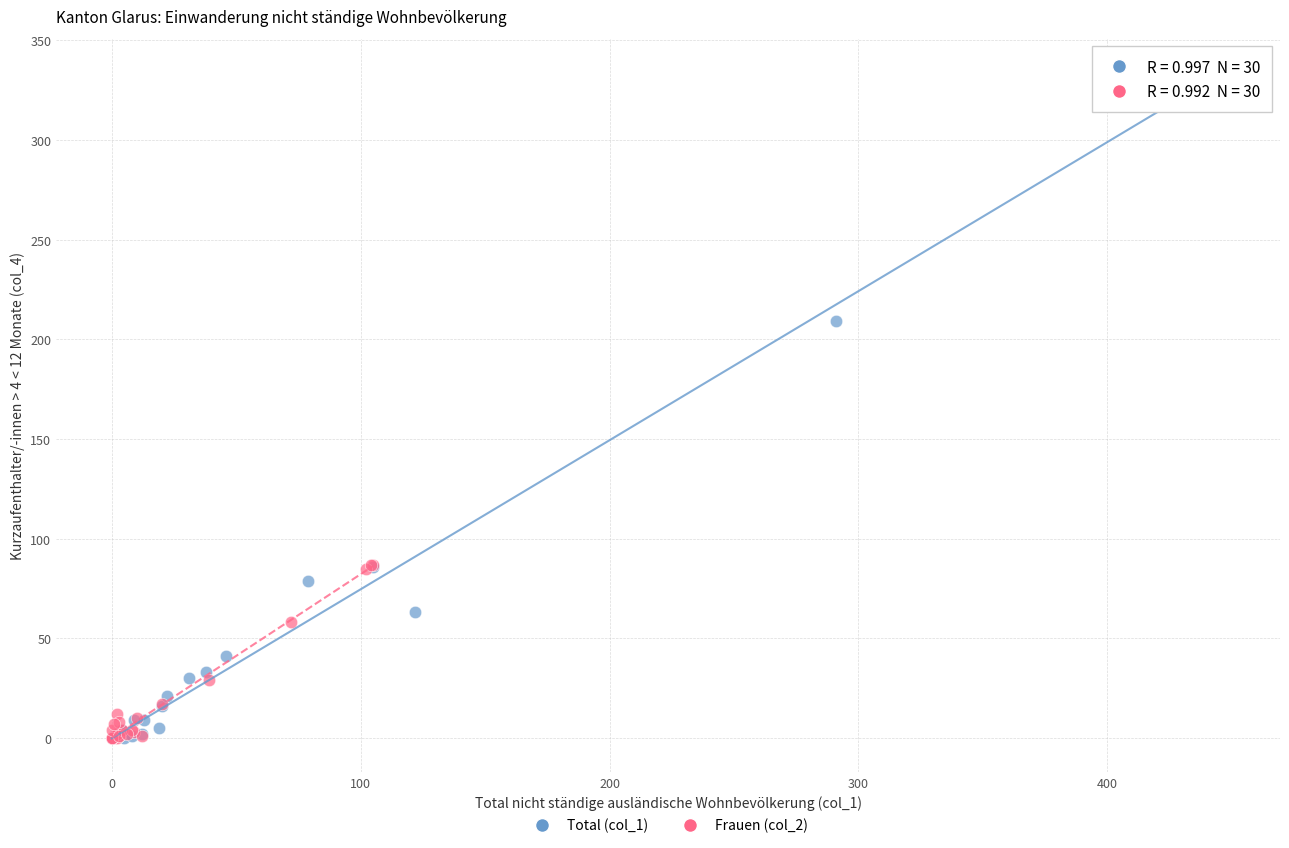

Which series reaches the maximum Y coordinate?

Total (col_1)